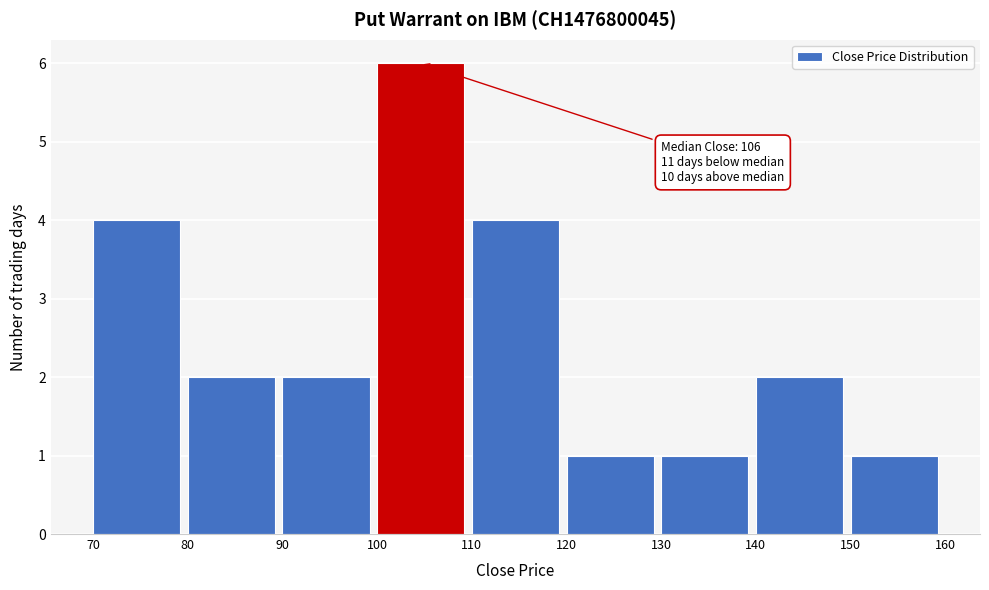

Which range on the x-axis has the tallest bar?

100 to 110